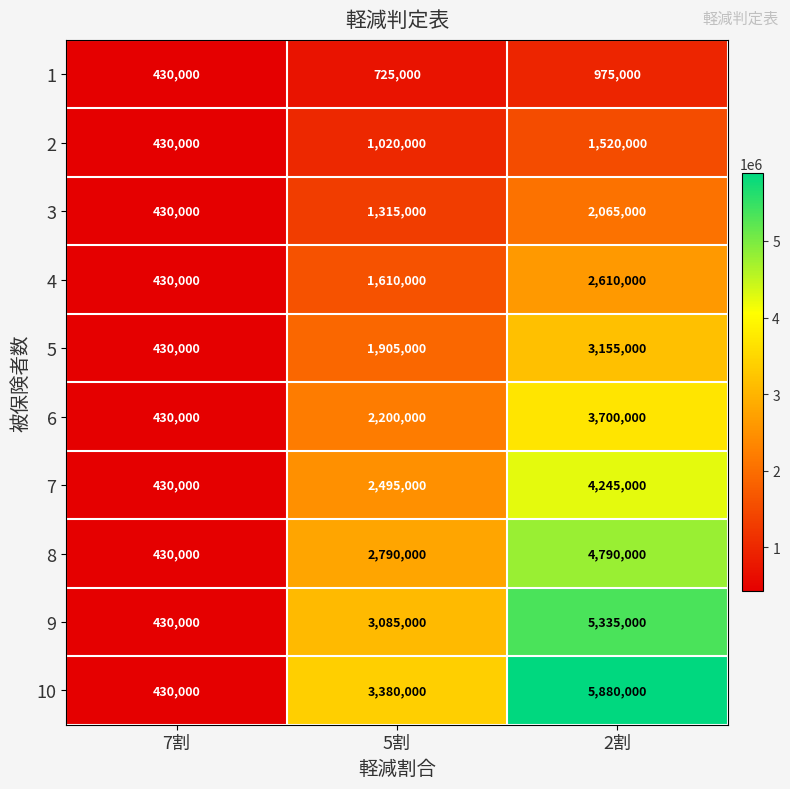

Between 5割 and 2割, which series saw the biggest shift?

10